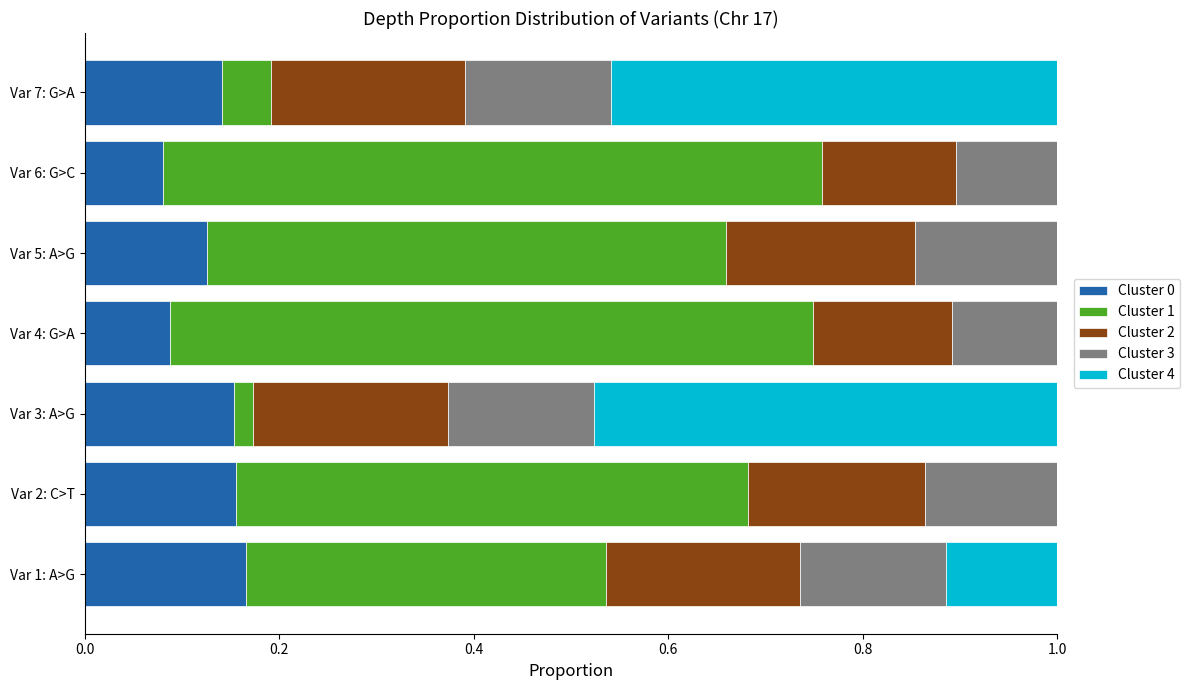

True or false: Cluster 0 has a value of 0.2 at Var 2: C>T.

True